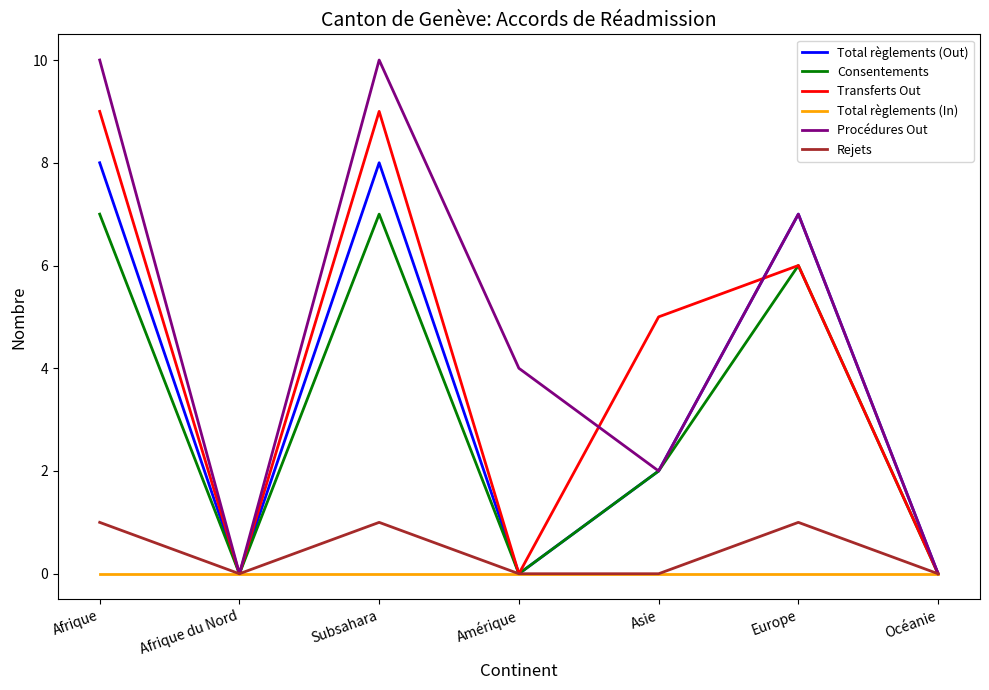

How many lines are shown in the chart?

6